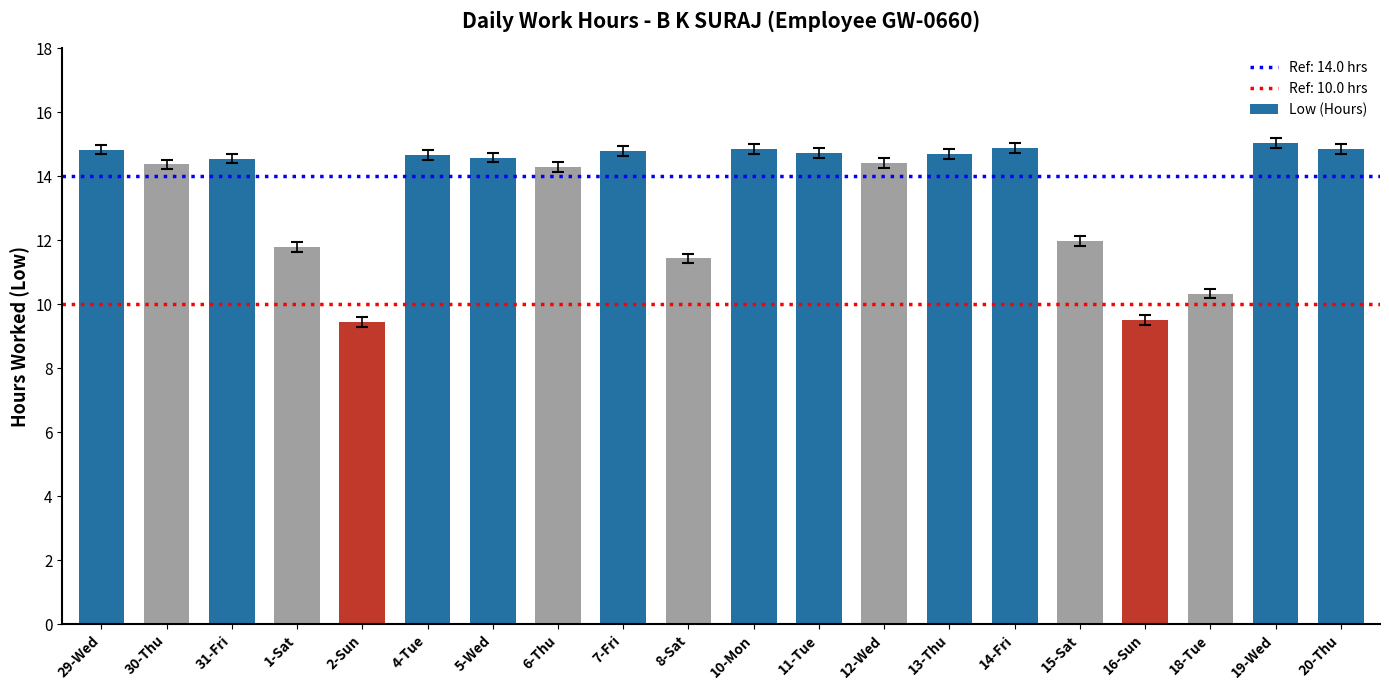

What is the sum of all values?

270.0